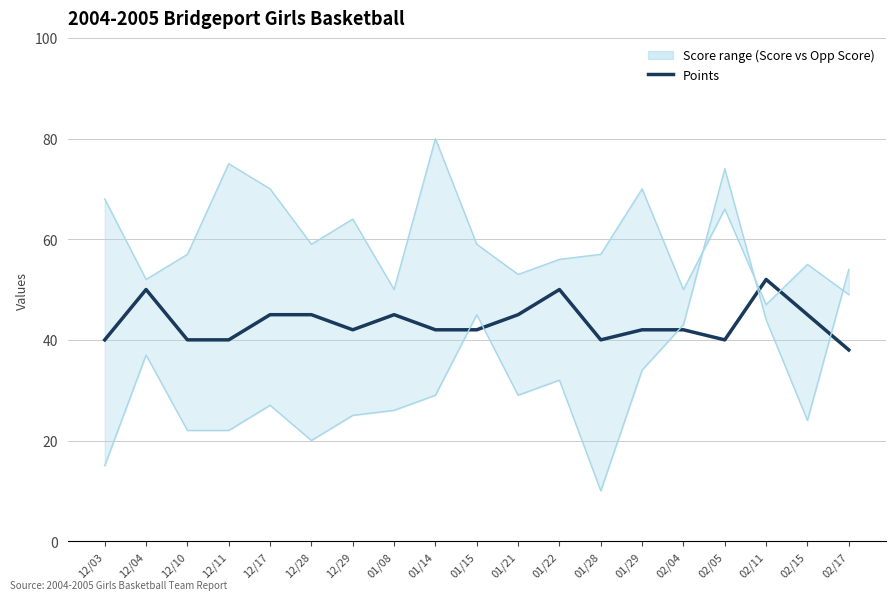

Is it true that Opp Score equals 37 at 12/04?

True